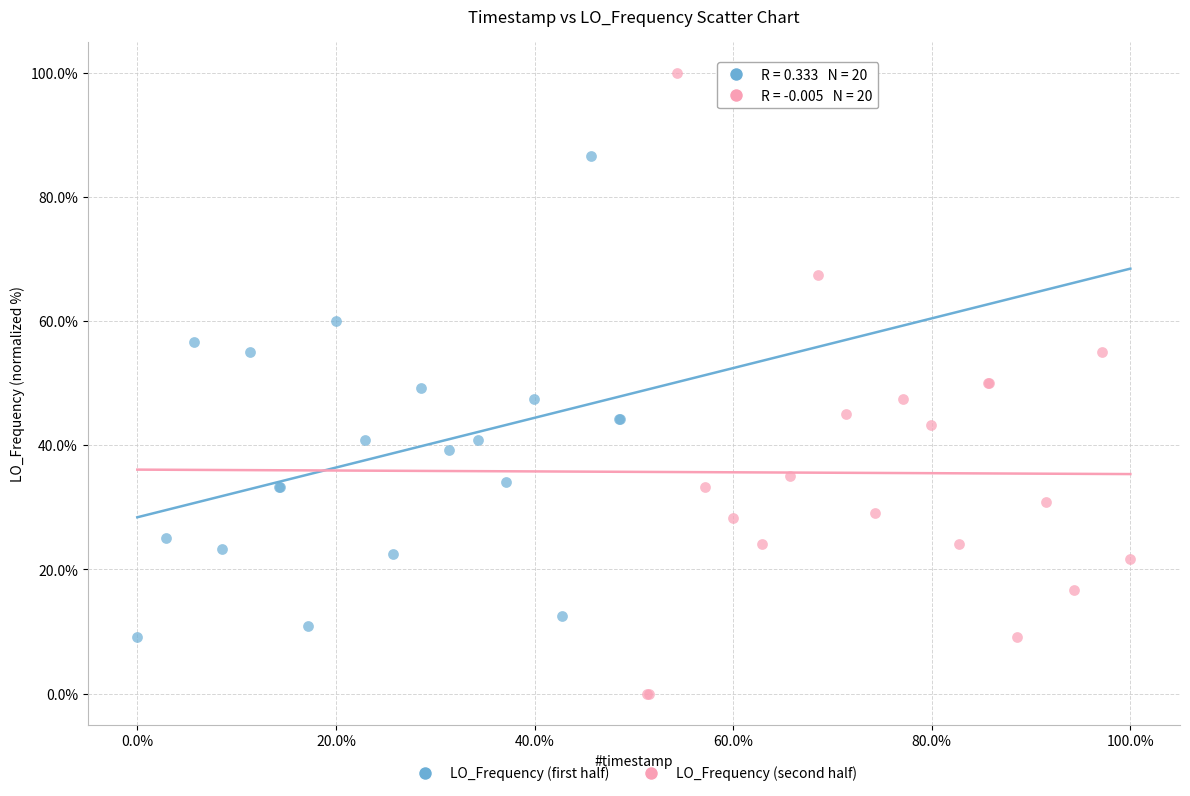

Which series has the widest spread of Y values?

LO_Frequency (second half)